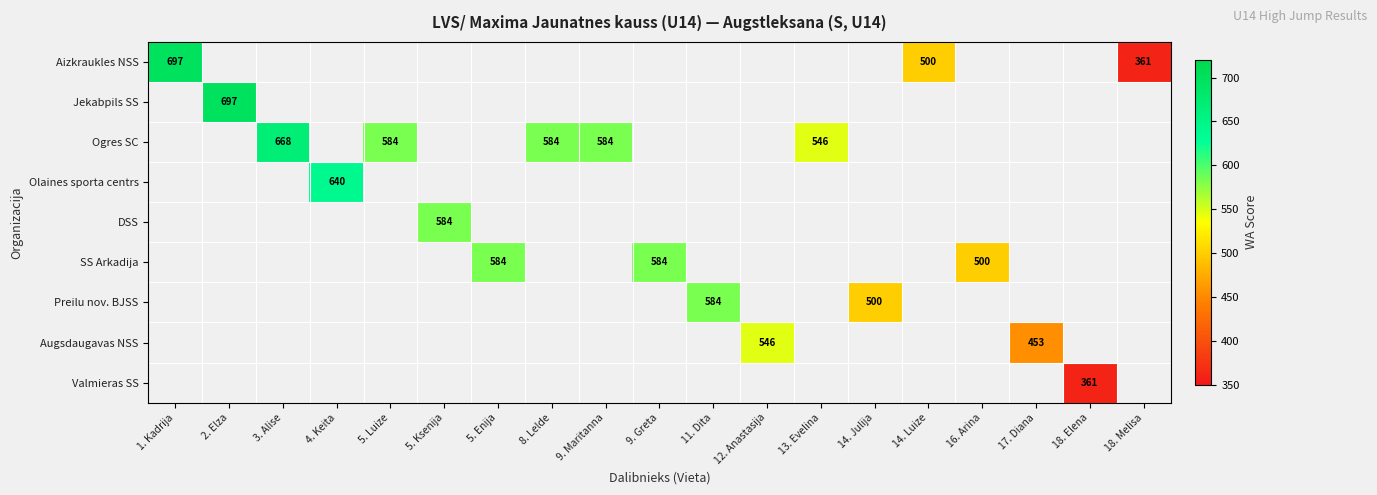

Is it true that SS Arkadija equals 254 at 5. Enija?

False